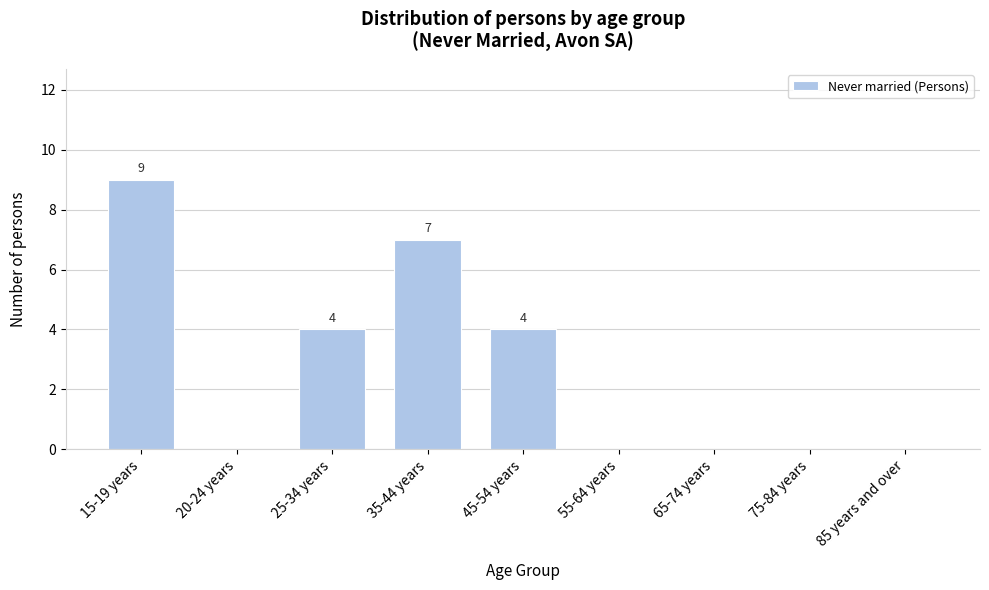

Reading left to right, transcribe all the data shown in this chart.

15-19 years=9	20-24 years=0	25-34 years=4	35-44 years=7	45-54 years=4	55-64 years=0	65-74 years=0	75-84 years=0	85 years and over=0